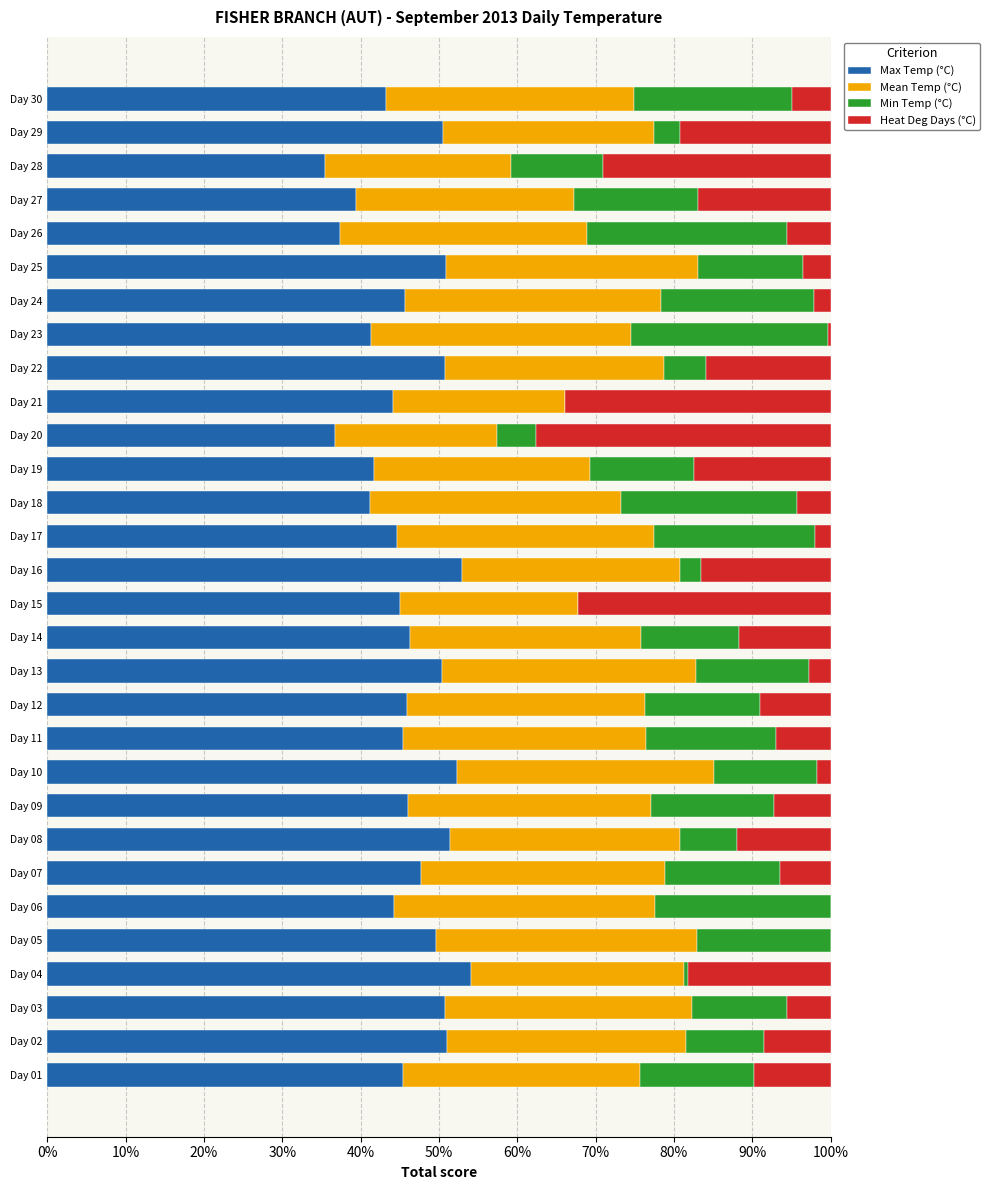

True or false: Max Temp (°C) has a value of 29.0 at Day 02.

False